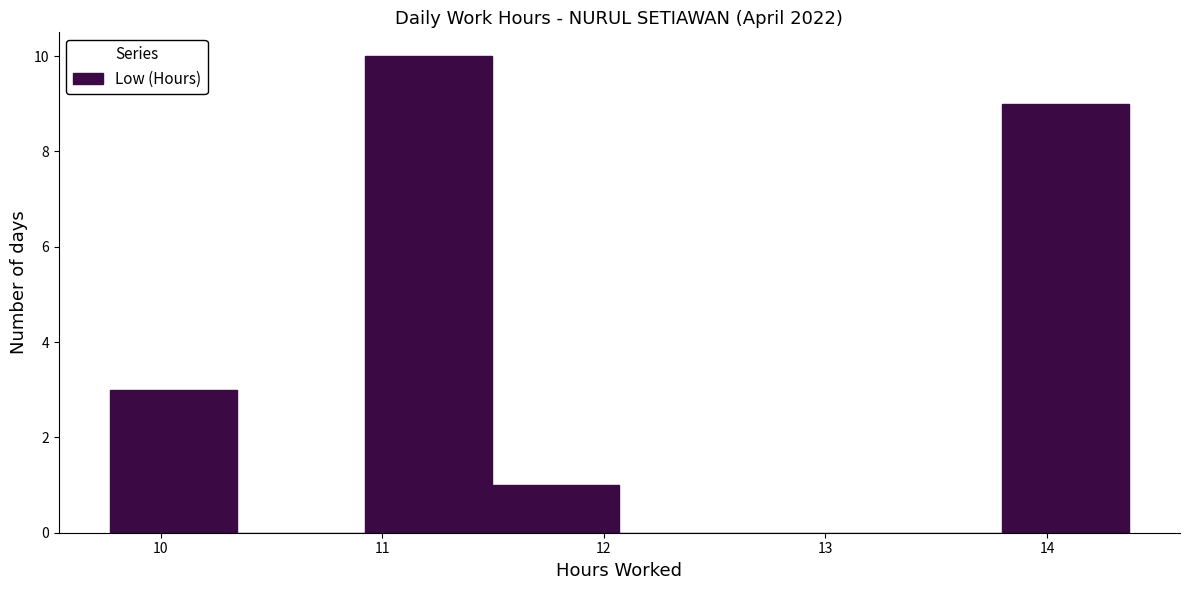

How tall is the bar that spans 10.9 to 11.5 on the x-axis? Neither the bar edges nor the heights are printed on the chart, so give them approximately, as read against the axes.

10